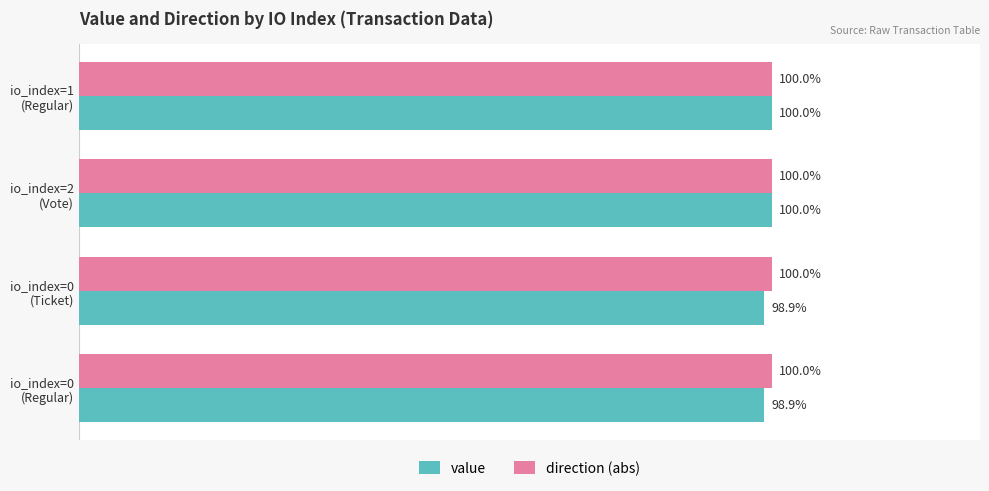

Which series has the largest total across all categories?

direction (abs)